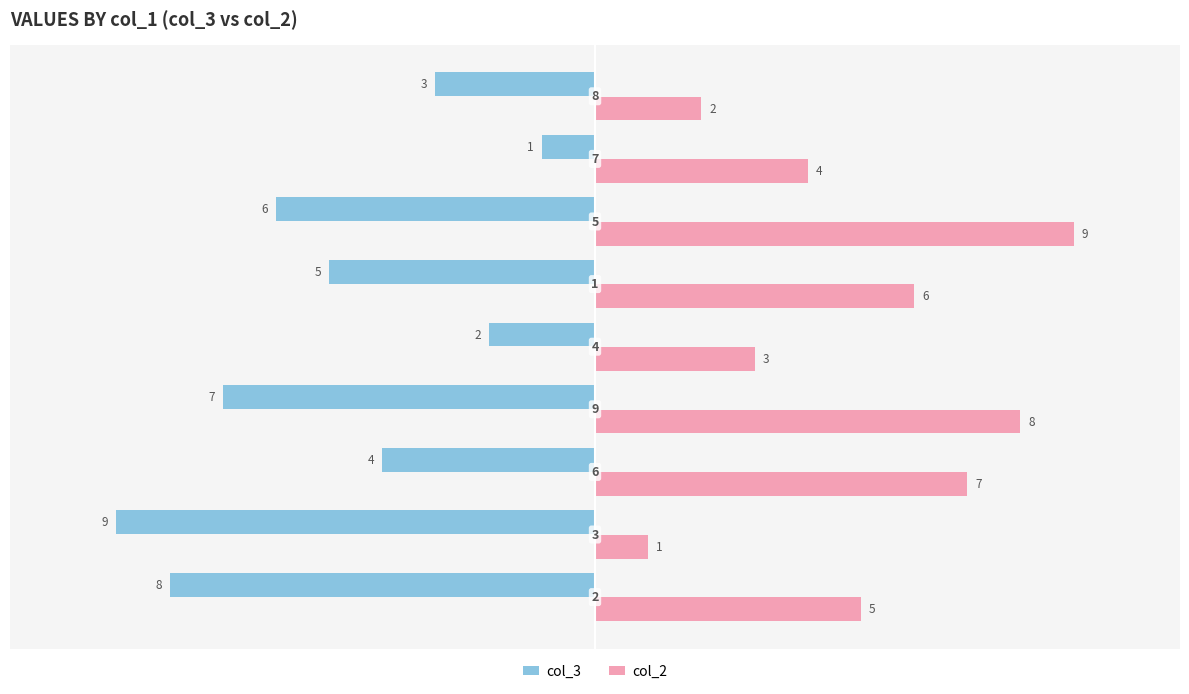

What is the greatest value displayed?

9